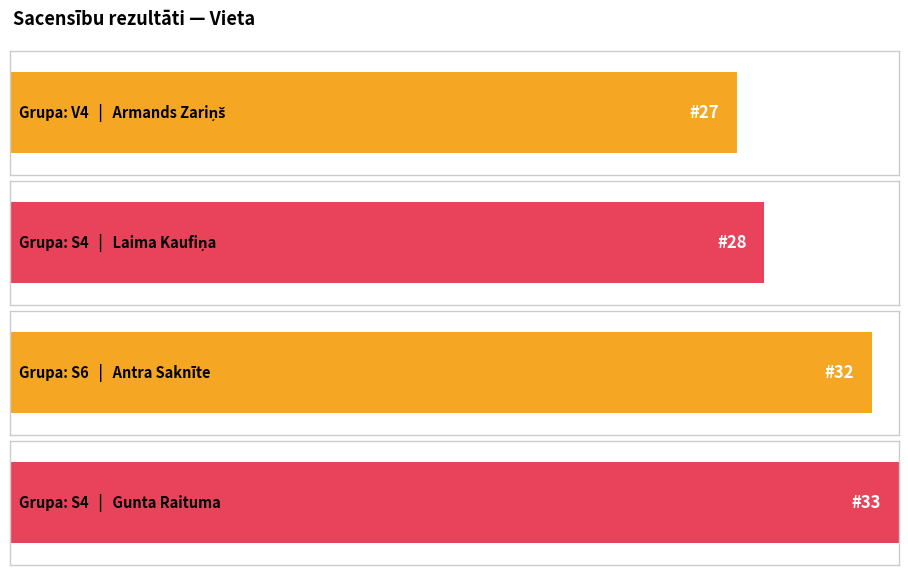

Rank the categories by value from highest to lowest.

S4, S6, S4, V4